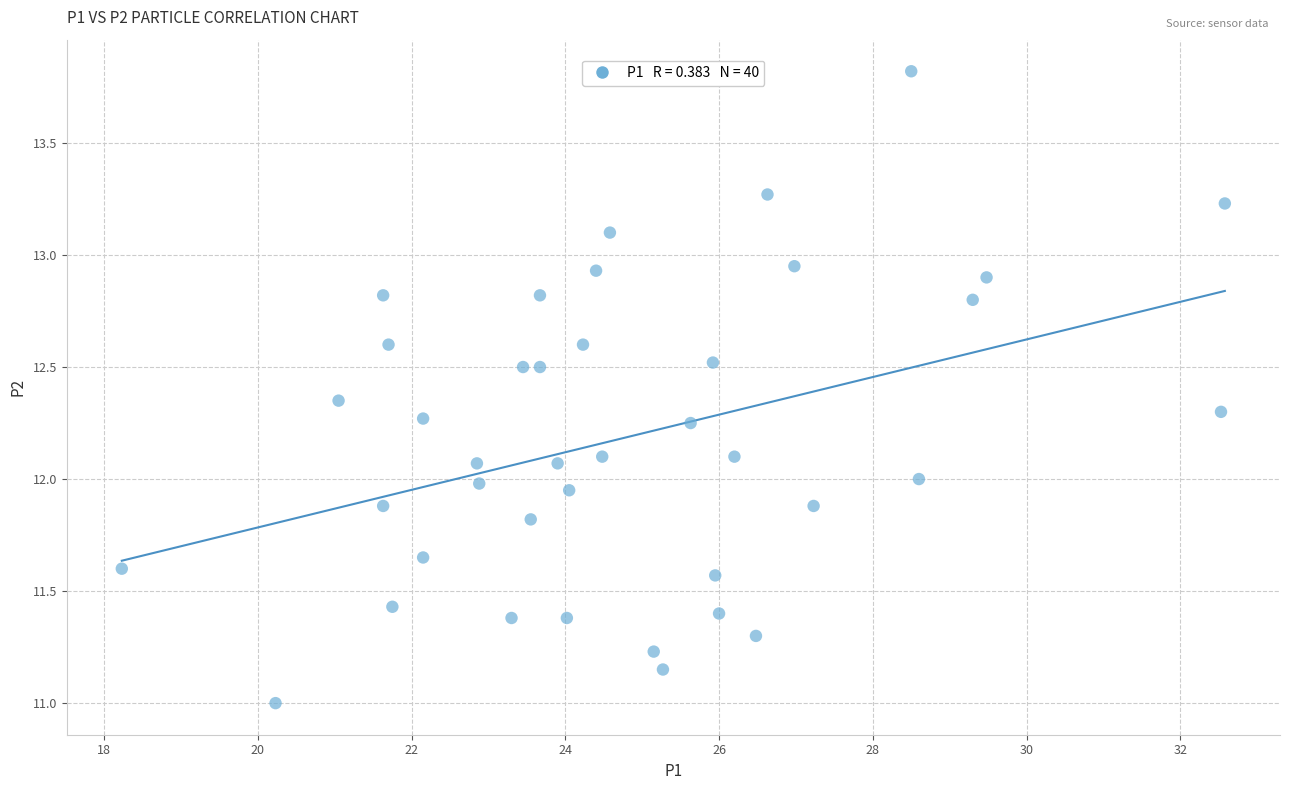

What is the range of Y values (max minus min)?

2.8